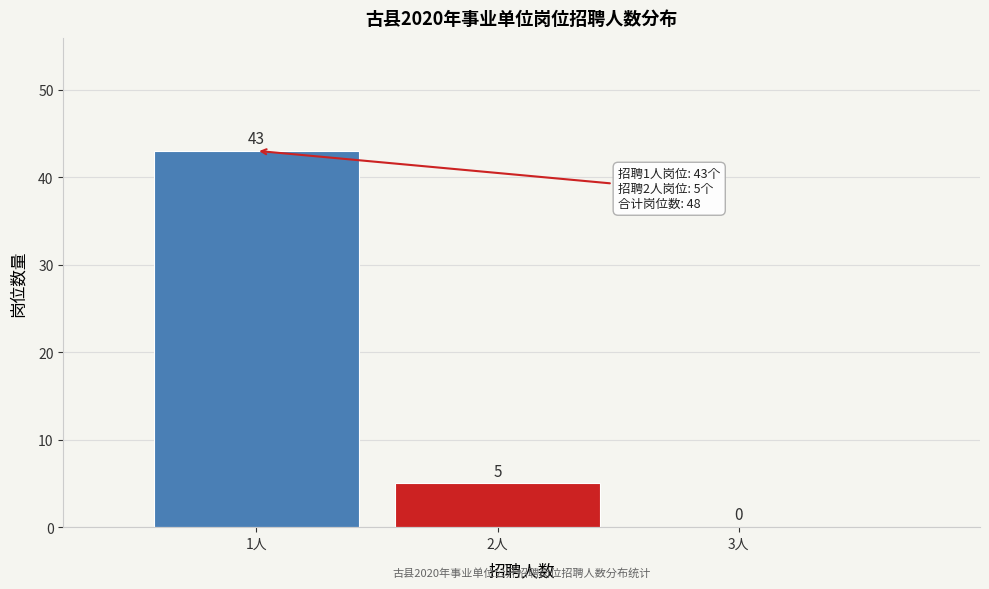

Reading left to right, list every bar in this chart as the range it spans on the x-axis followed by its height.

0.5 to 1.5: 43
1.5 to 2.5: 5
2.5 to 3.5: 0